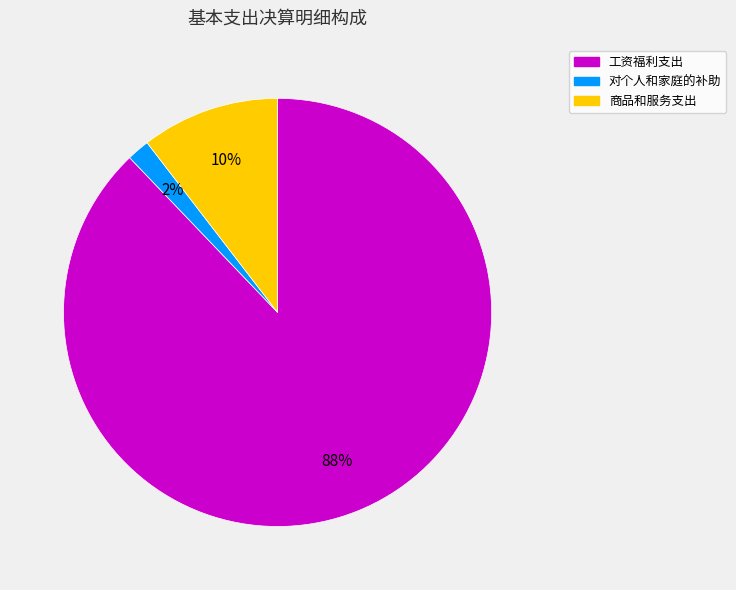

Is there any slice that represents more than half of the pie?

Yes